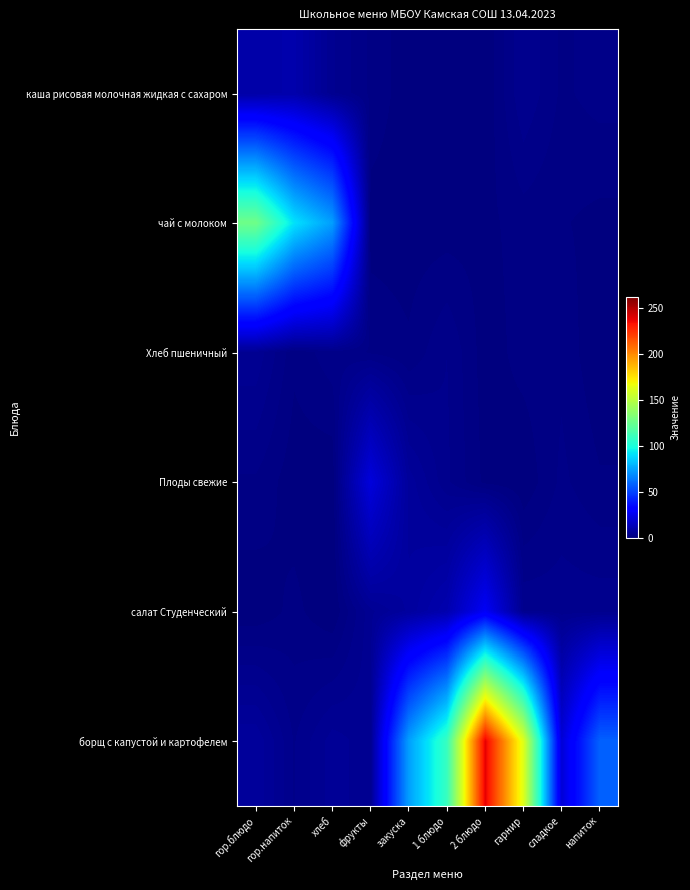

At which category is the sum across all series the highest?

2 блюдо